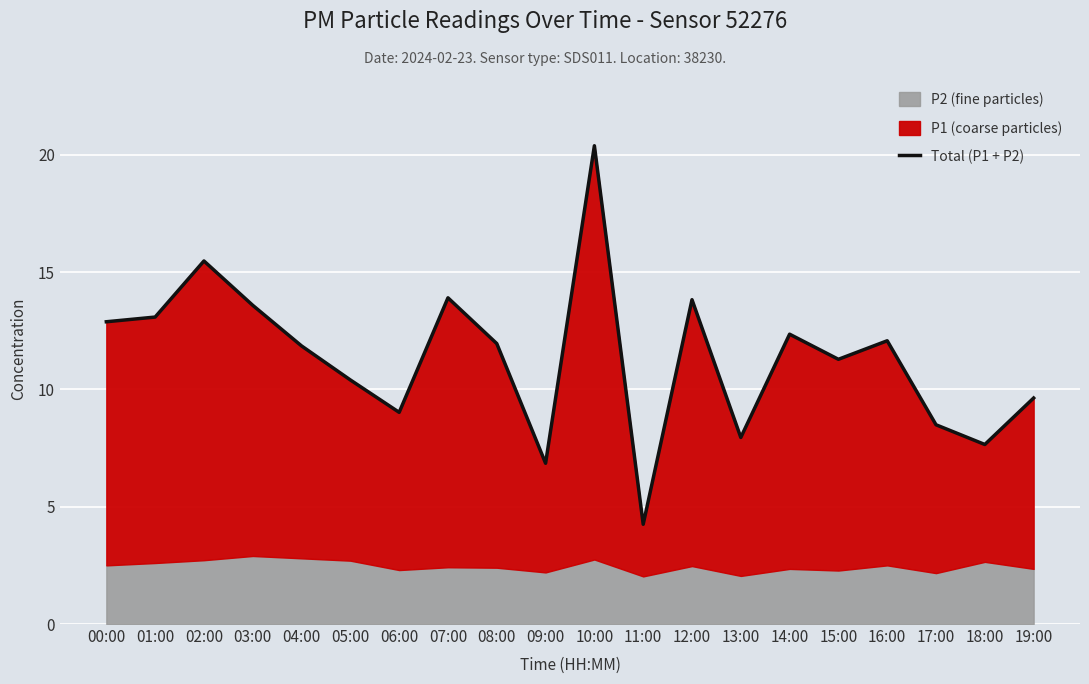

What is the ratio of the value at 01:00 to the value at 16:00?

1.1